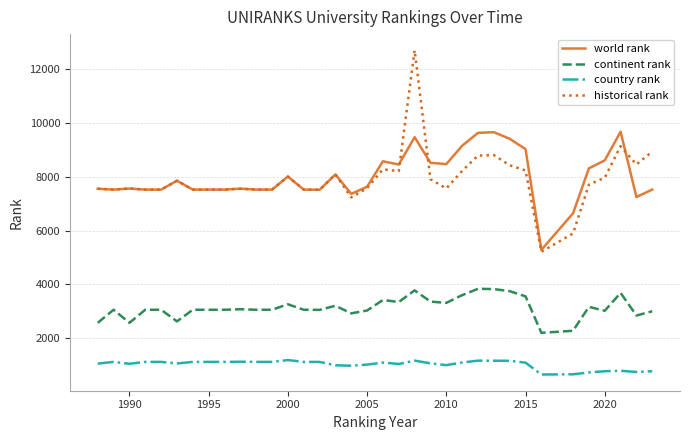

True or false: world rank and country rank intersect in this chart.

False